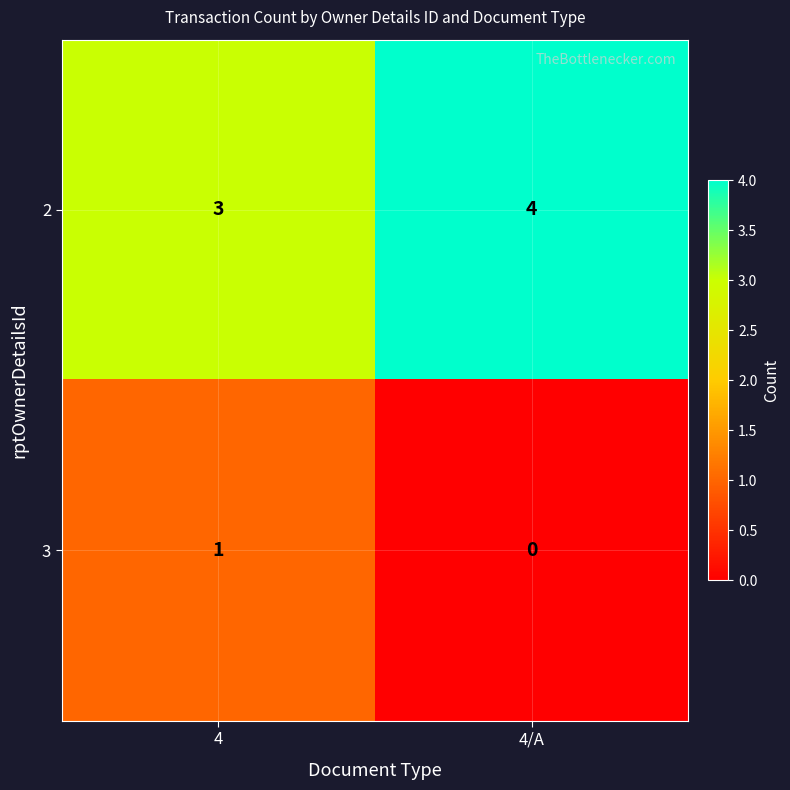

What is the difference between the highest and lowest values at 4?

2